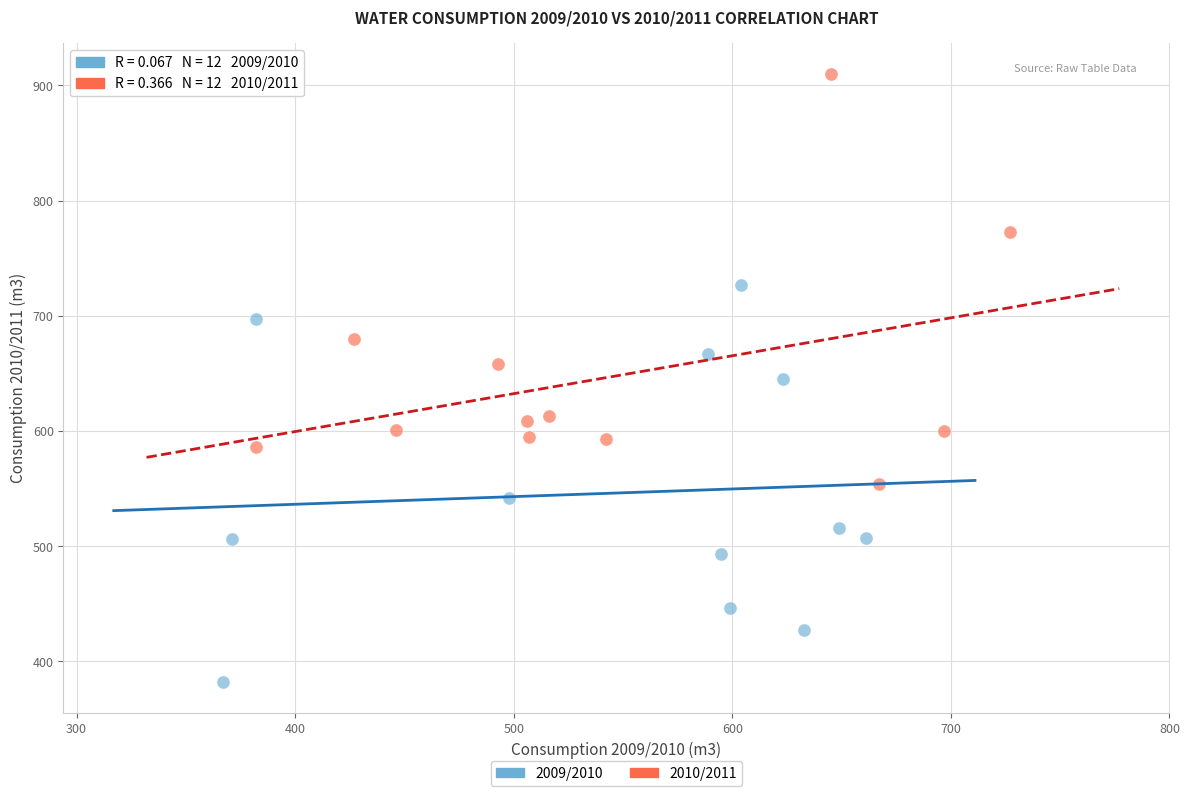

Which series reaches the minimum Y coordinate?

2009/2010